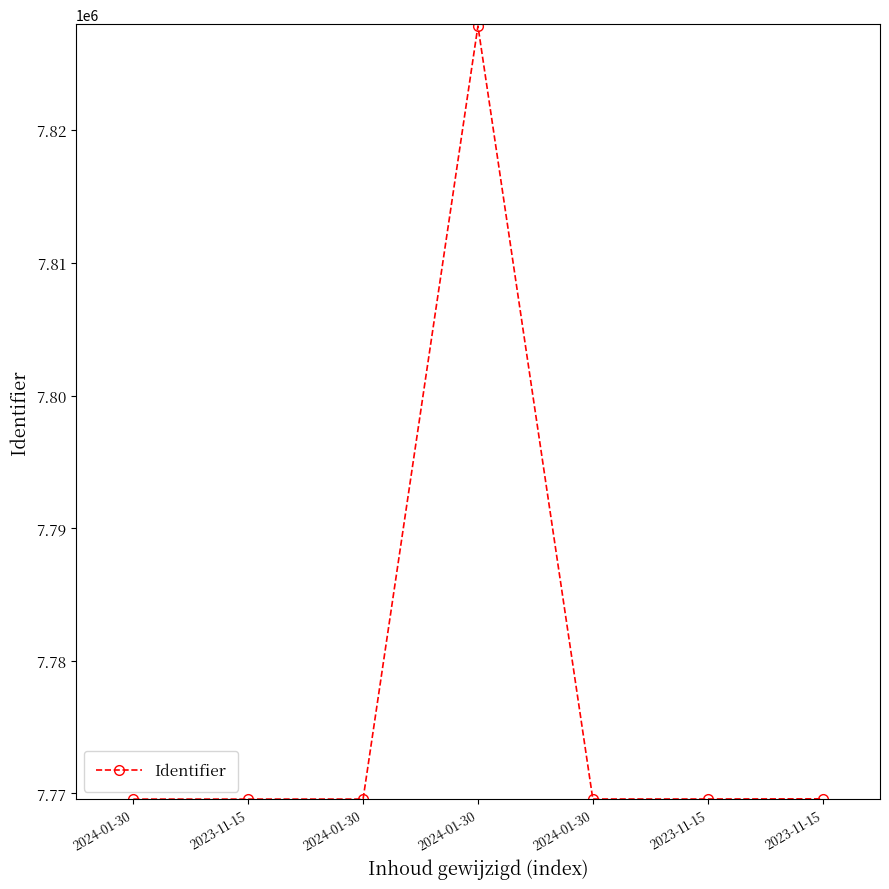

How many series are shown in this chart?

1